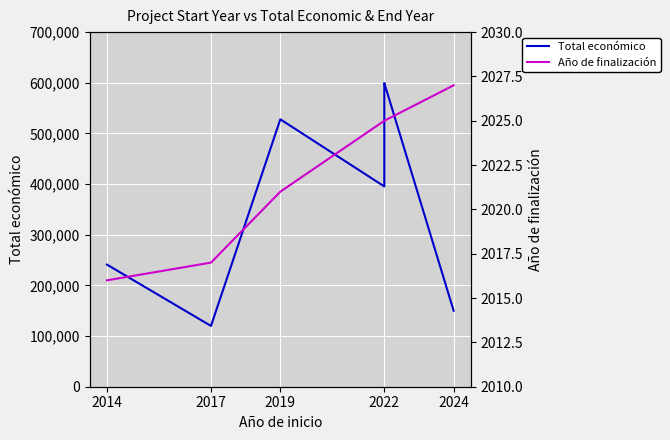

At 2014, list the series in order from smallest to largest.

Año de finalización, Total económico